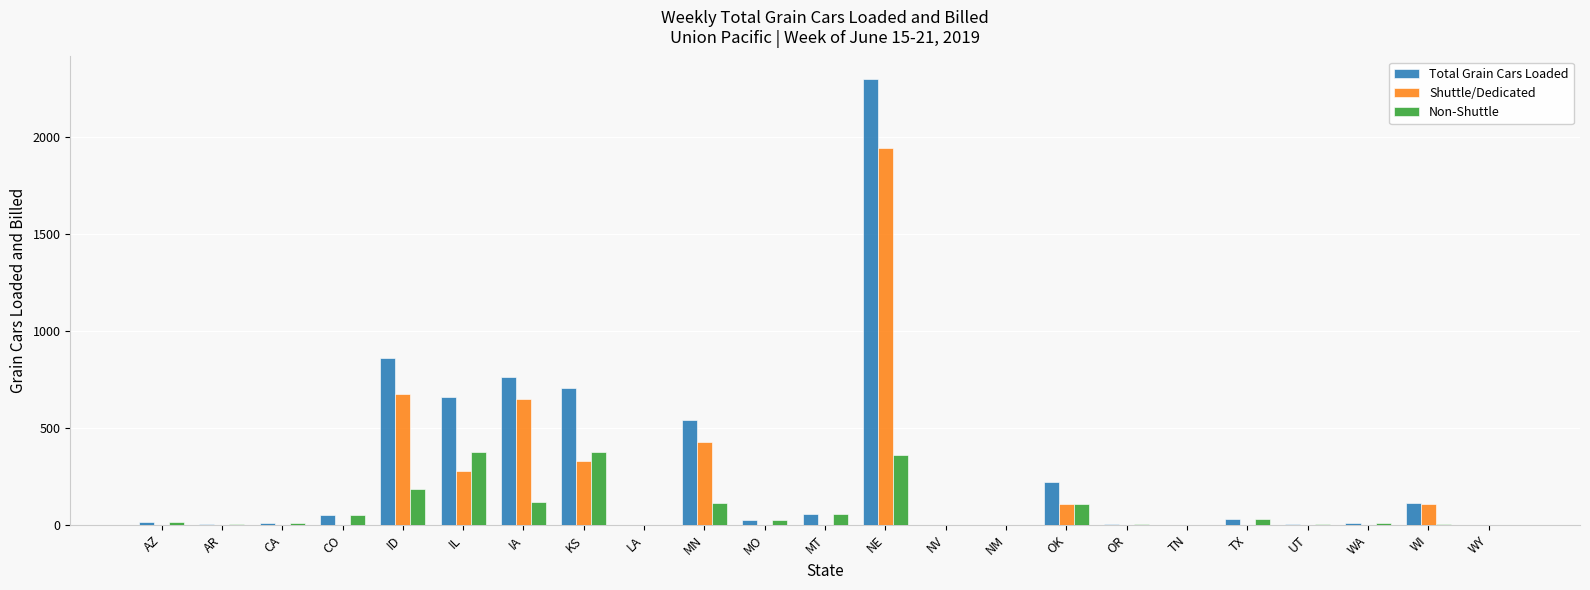

What is the sum of all Total Grain Cars Loaded values?

6372